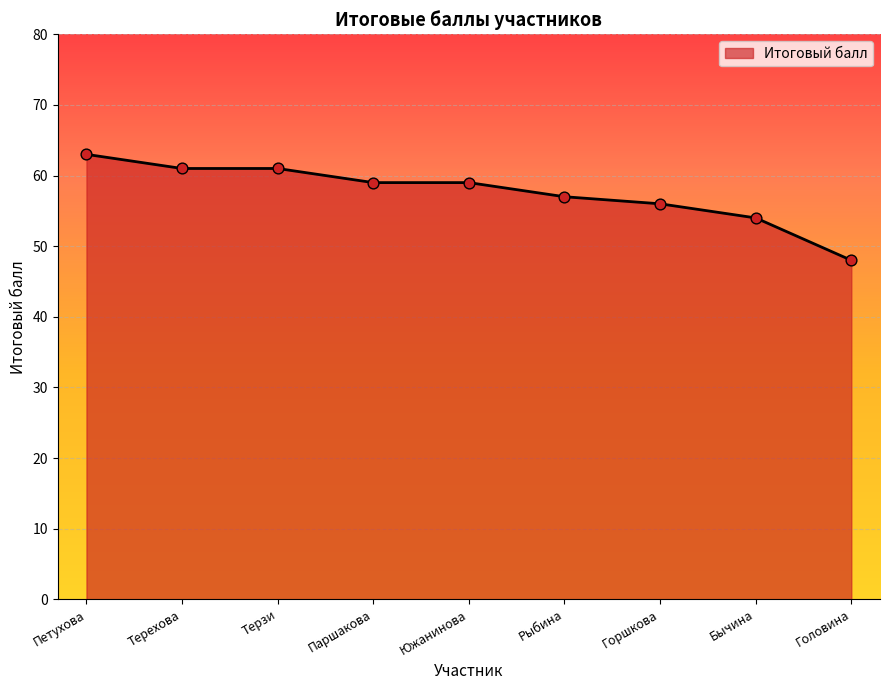

What is the change in value from Терзи to Бычина?

-7